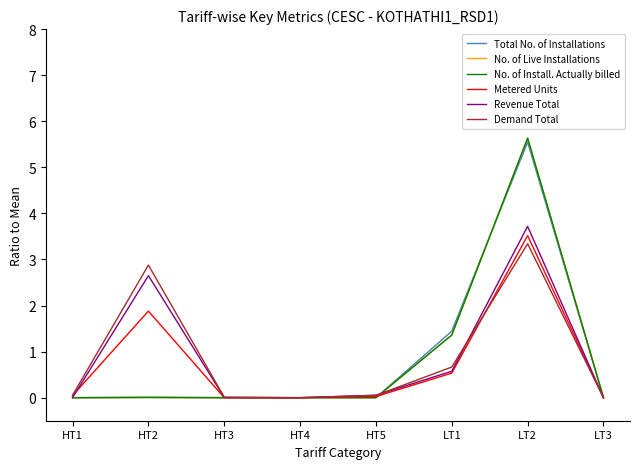

Is the value of Total No. of Installations at HT3 greater than the value of Revenue Total at LT1?

No